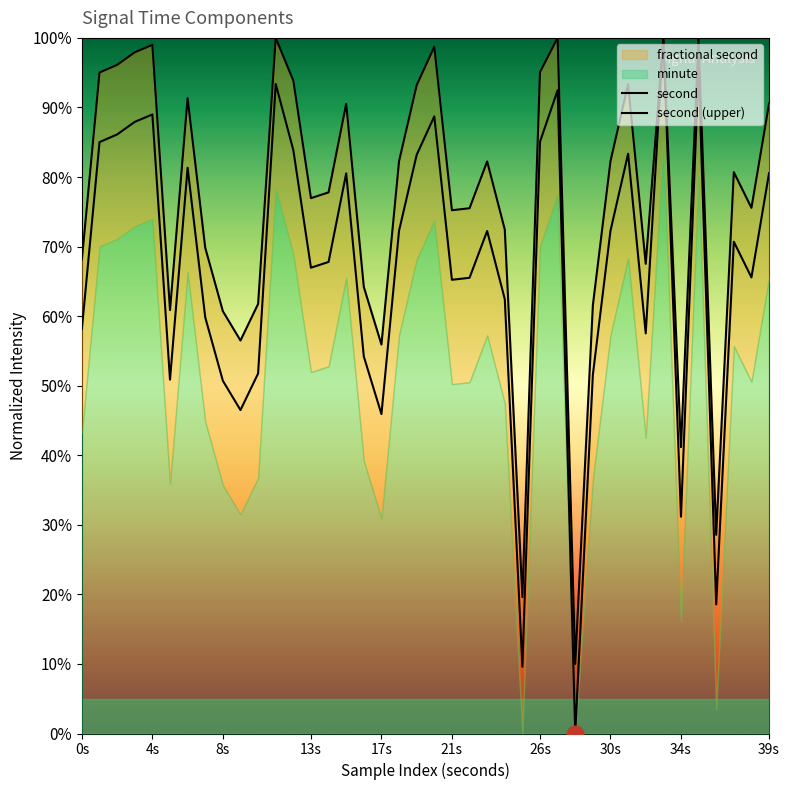

How many lines are shown in the chart?

2